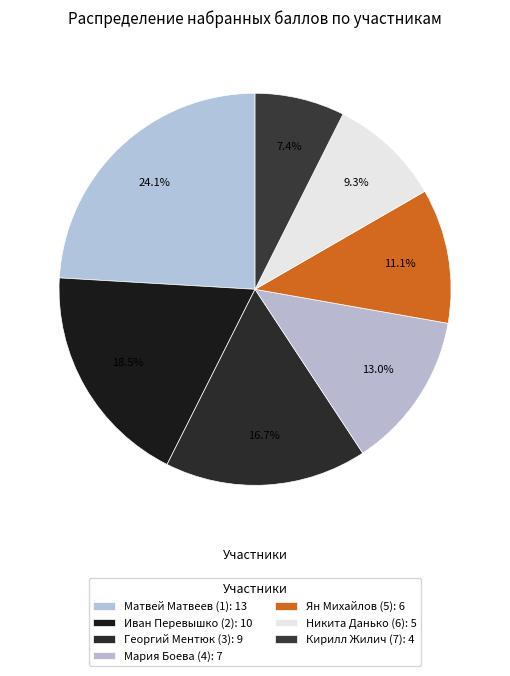

What is the largest slice in the pie chart?

Матвей Матвеев (1)